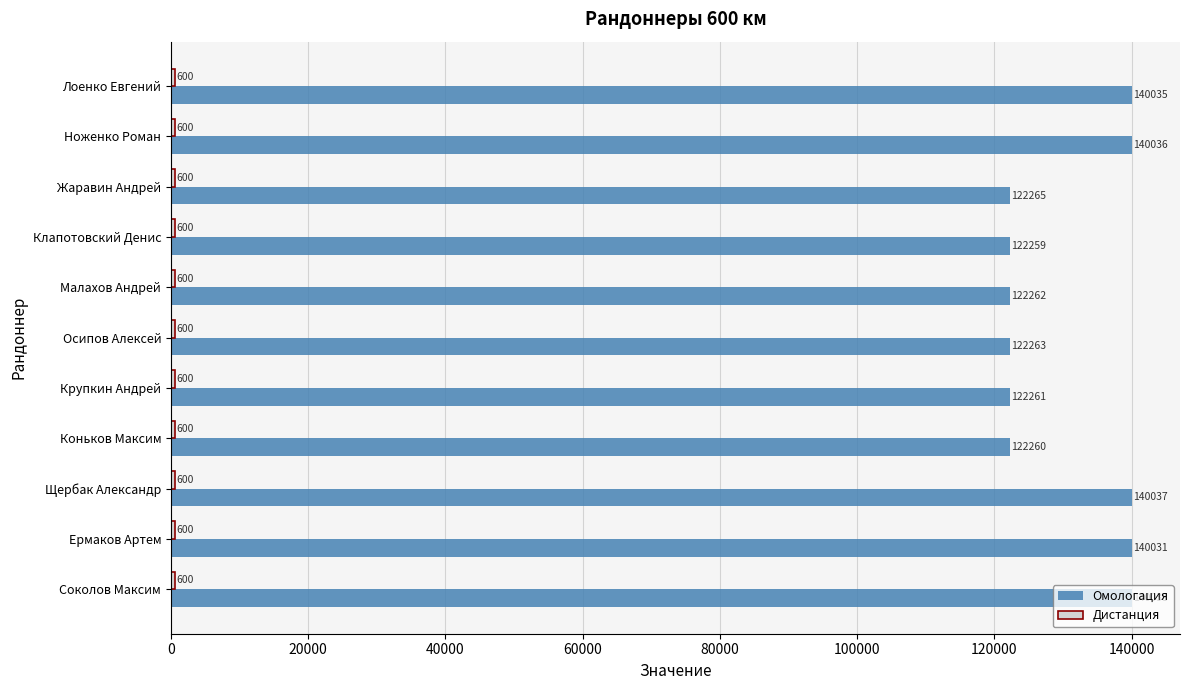

What is the smallest value displayed?

600